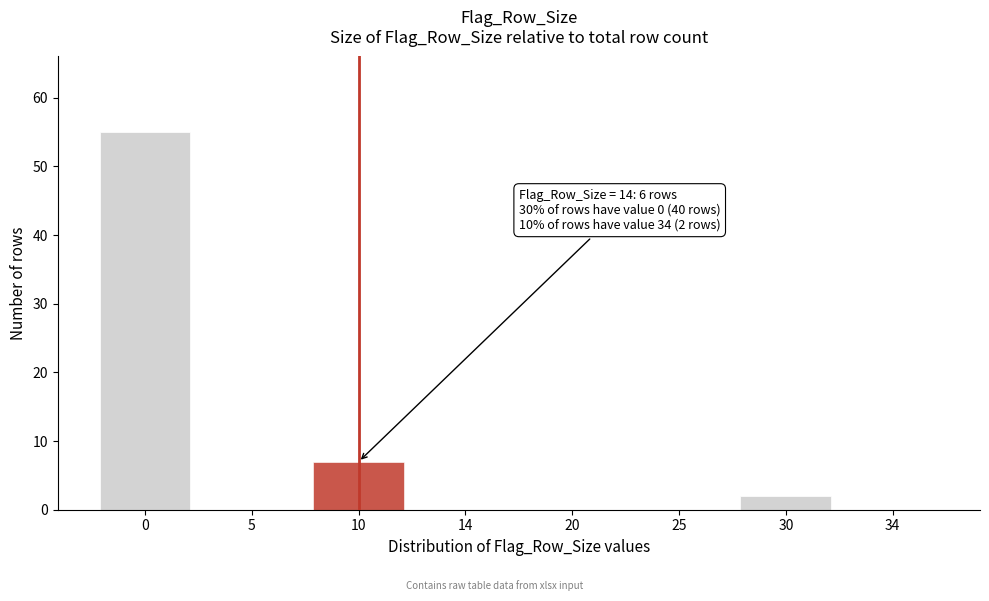

Reading right to left, list all the values displayed in this chart.

34=0	30=2	25=0	20=0	14=0	10=7	5=0	0=55